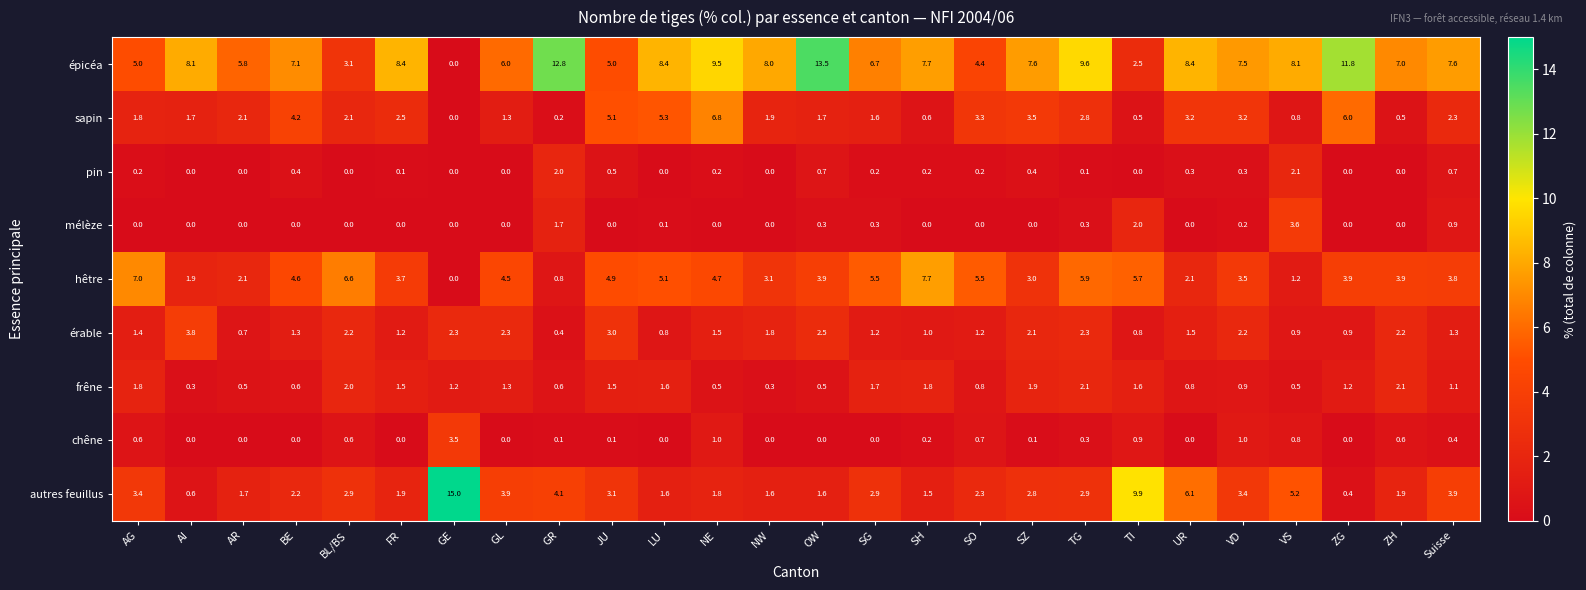

Rank the series at SZ from highest to lowest value.

épicéa, sapin, hêtre, autres feuillus, érable, frêne, pin, chêne, mélèze